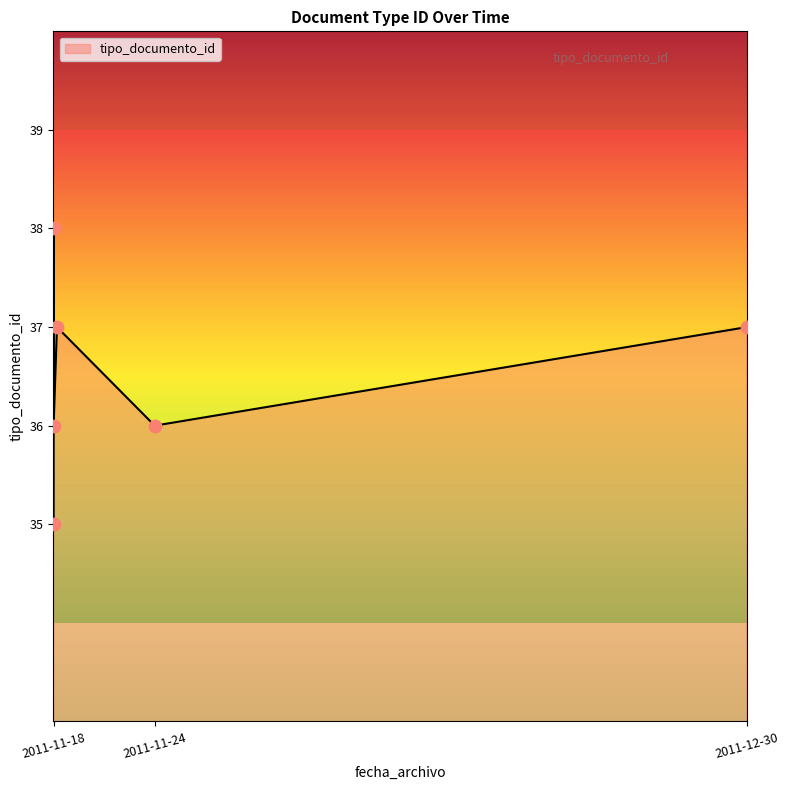

What is the change in value from 2011-11-18 10:04:53 to 2011-11-24 12:42:11?

+1